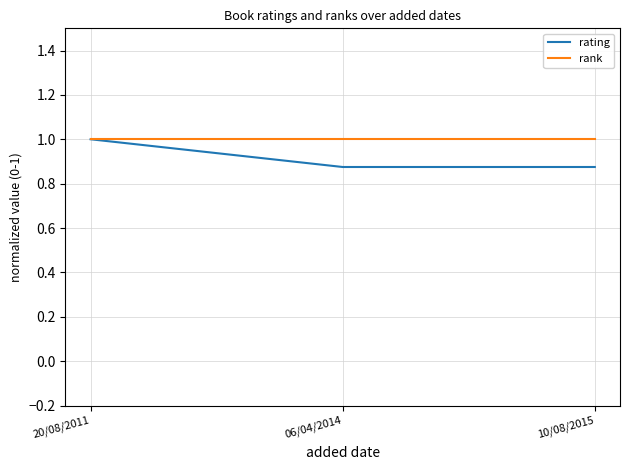

What is the maximum value shown in the chart?

1.0